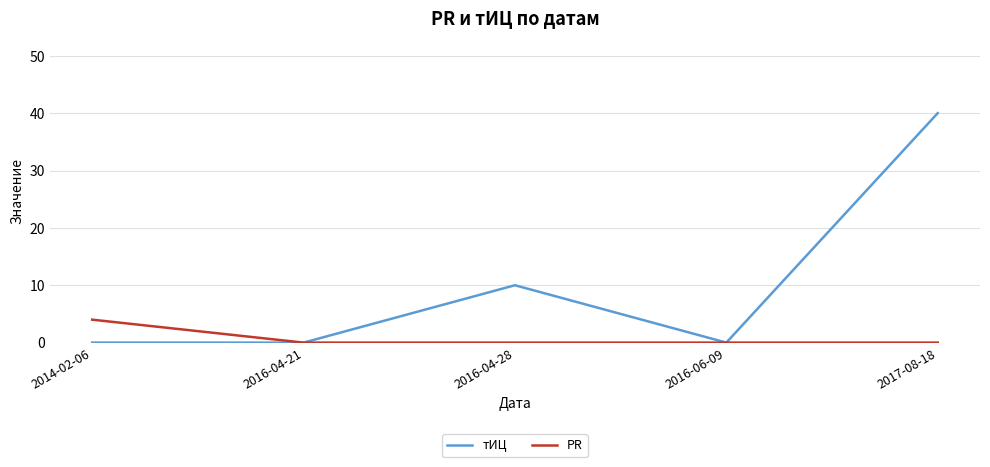

Which category has the highest value in the PR series?

2014-02-06